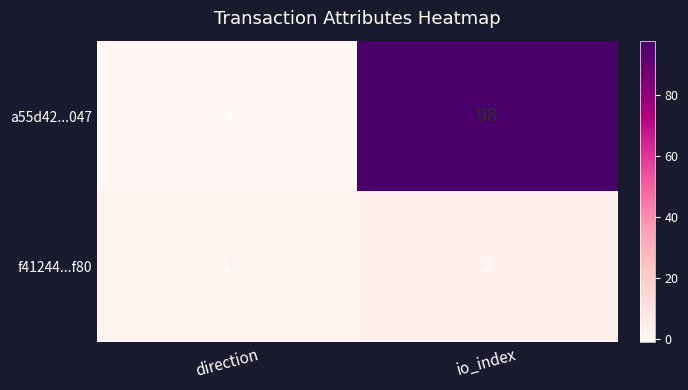

What is the maximum value shown in the chart?

98